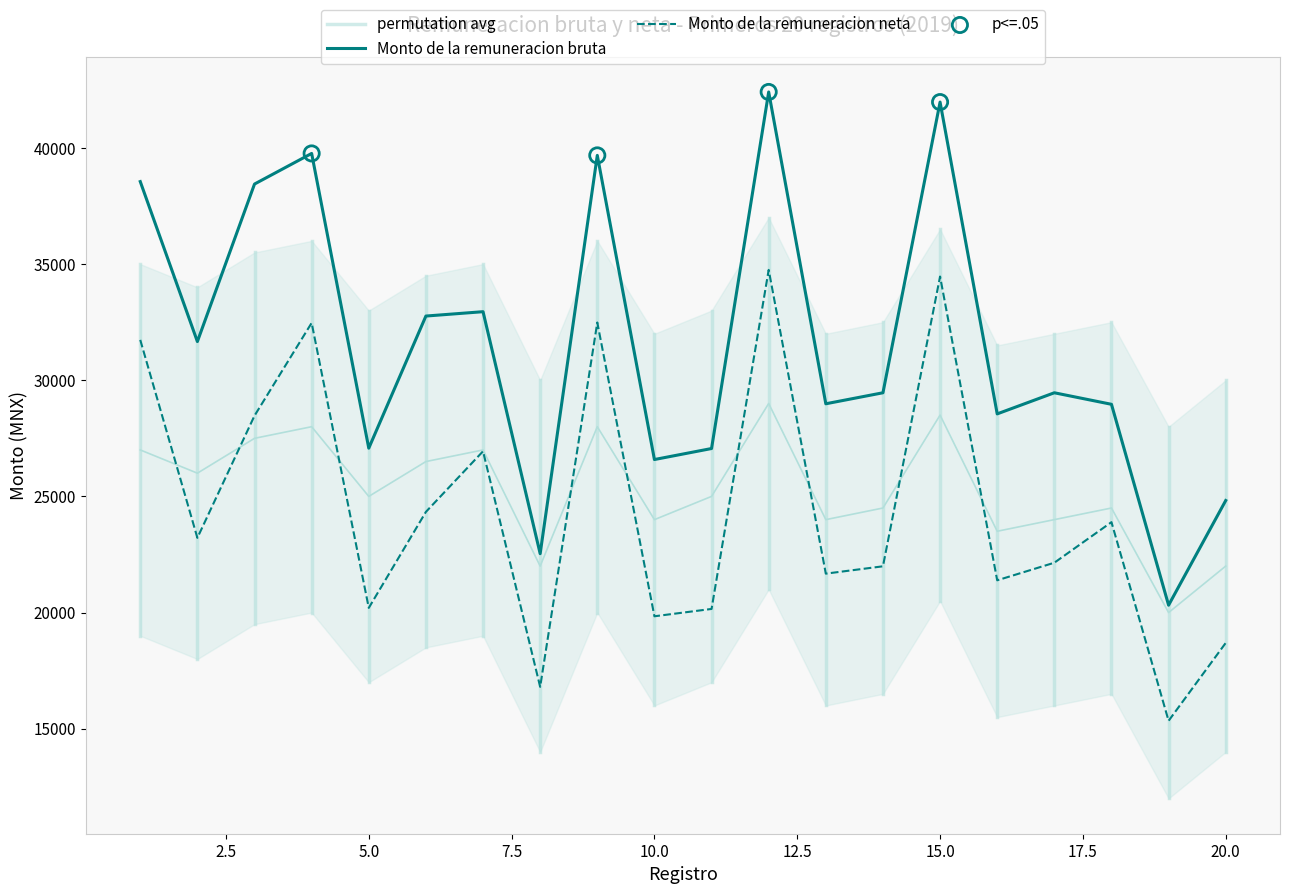

At which category is the sum across all series the highest?

12